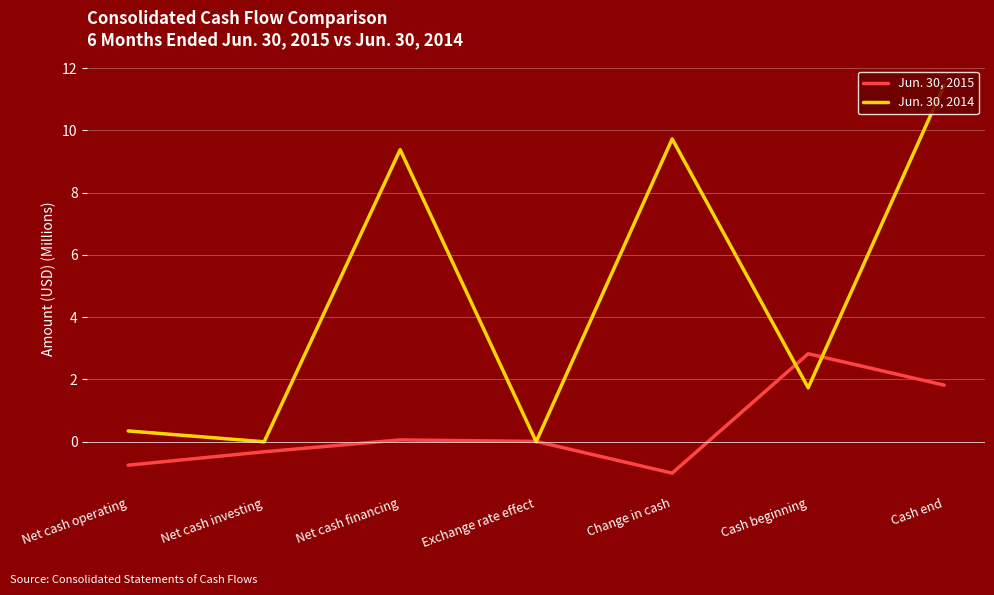

Which series changed the most between Net cash operating and Cash end?

Jun. 30, 2014